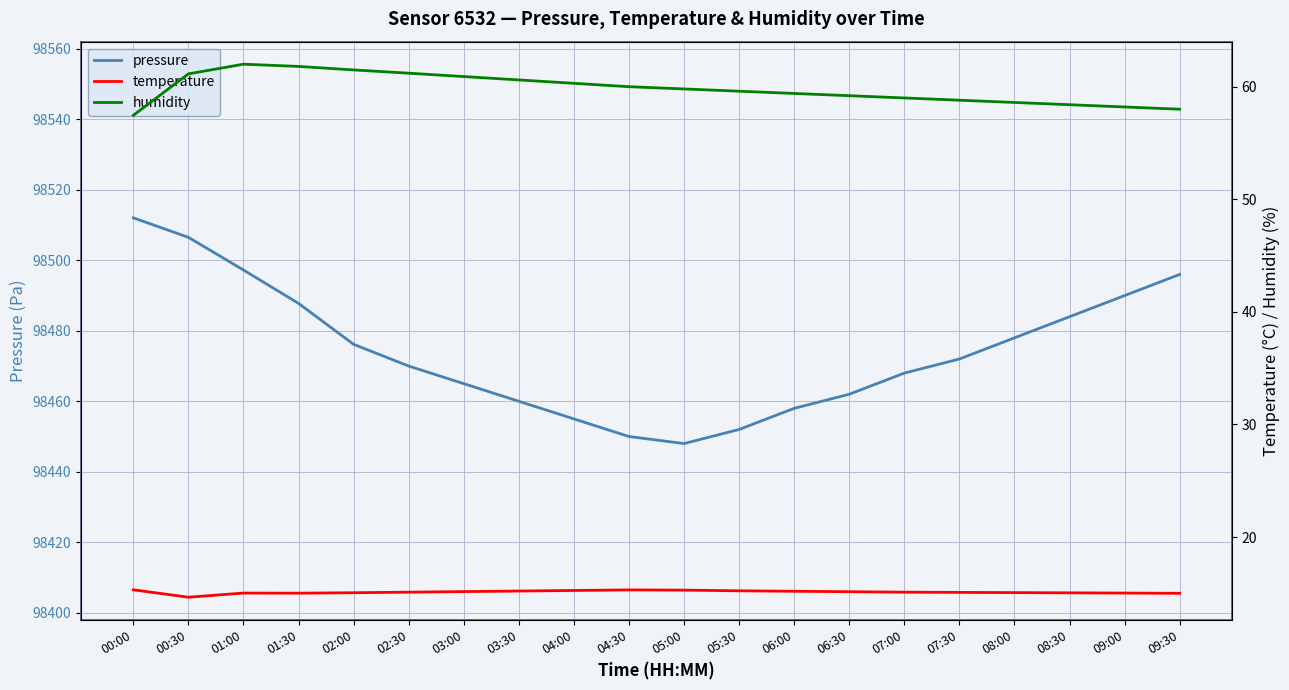

What value does the temperature series have at 01:30?

15.0